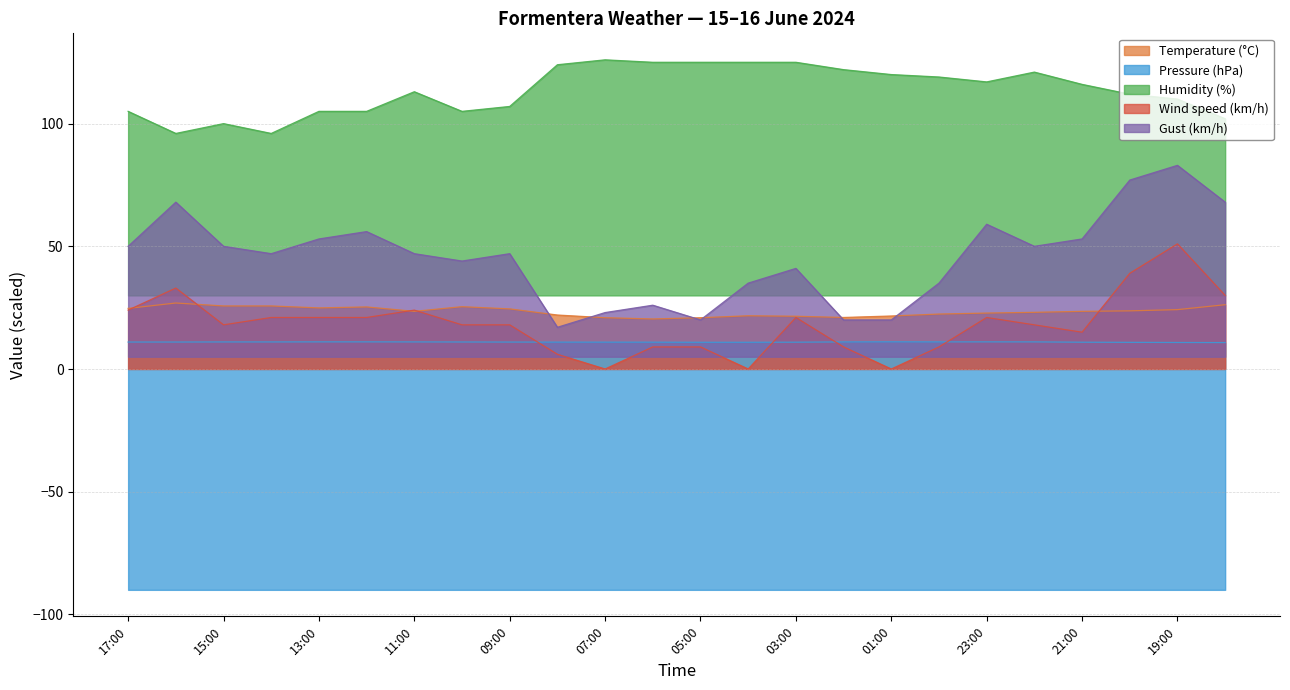

At which label does Wind speed (km/h) first exceed 18?

17:00